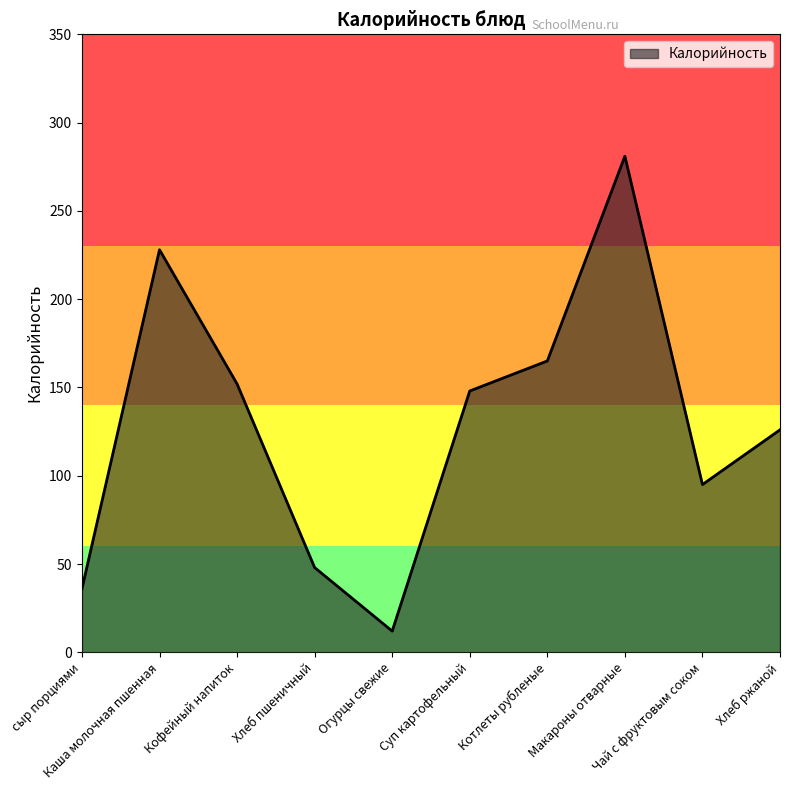

Rank the categories by value from lowest to highest.

Огурцы свежие, сыр порциями, Хлеб пшеничный, Чай с фруктовым соком, Хлеб ржаной, Суп картофельный, Кофейный напиток, Котлеты рубленые, Каша молочная пшенная, Макароны отварные